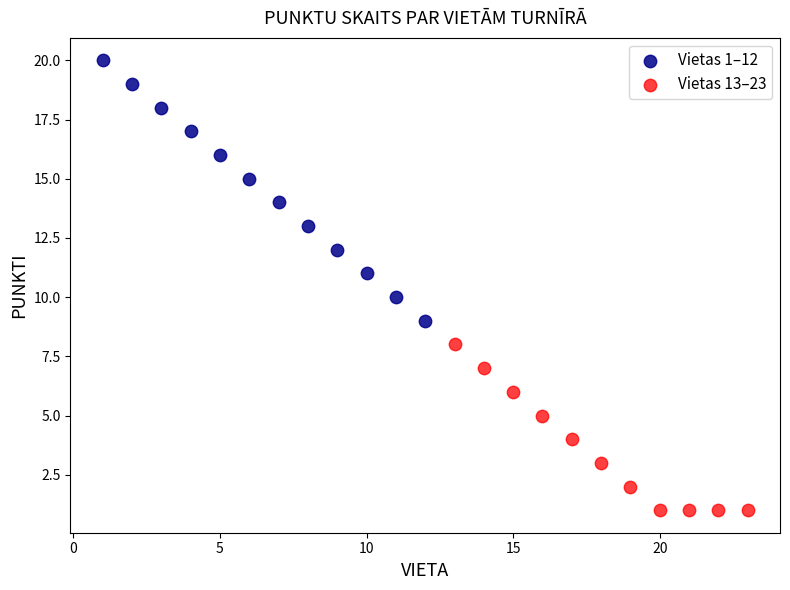

Which series contains the highest Y value?

Vietas 1–12